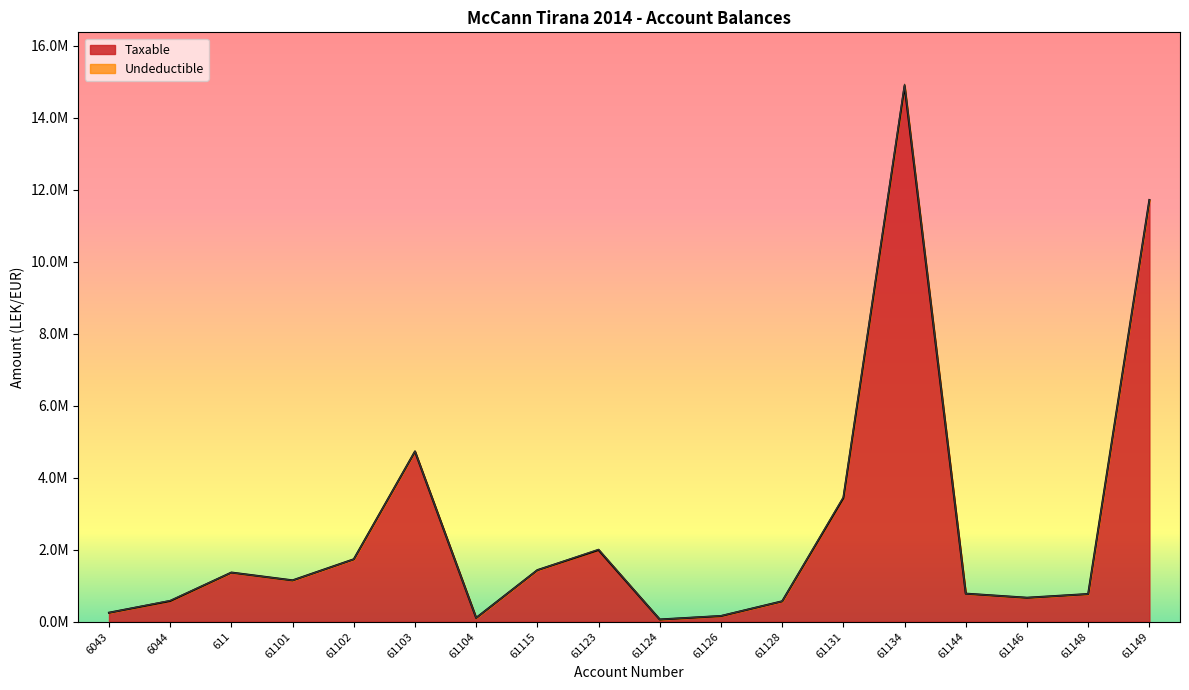

True or false: the data shows 2021998.9 at 61131.

False